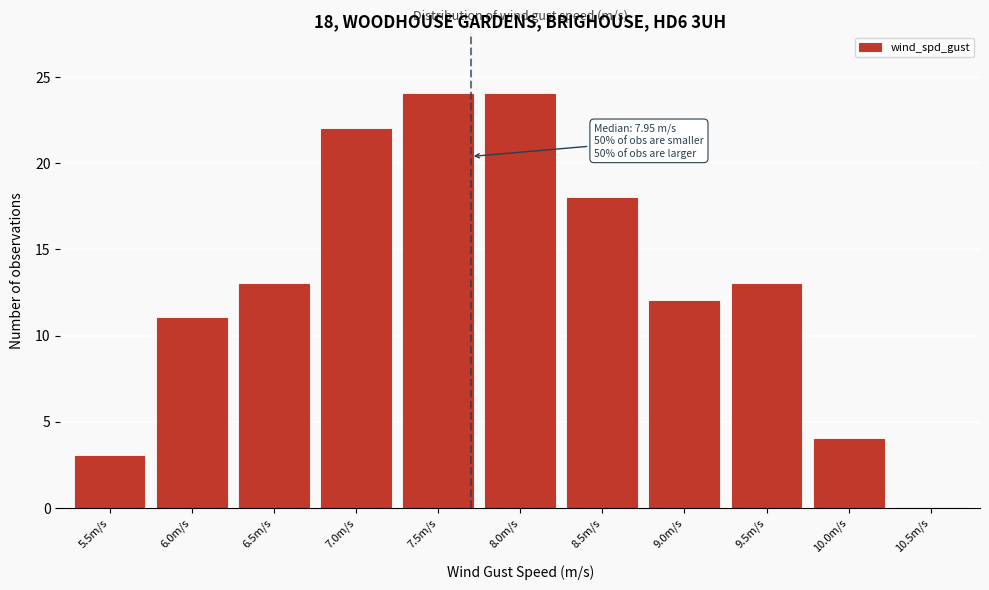

Reading left to right, transcribe all the data shown in this chart.

5.5m/s=3	6.0m/s=11	6.5m/s=13	7.0m/s=22	7.5m/s=24	8.0m/s=24	8.5m/s=18	9.0m/s=12	9.5m/s=13	10.0m/s=4	10.5m/s=0